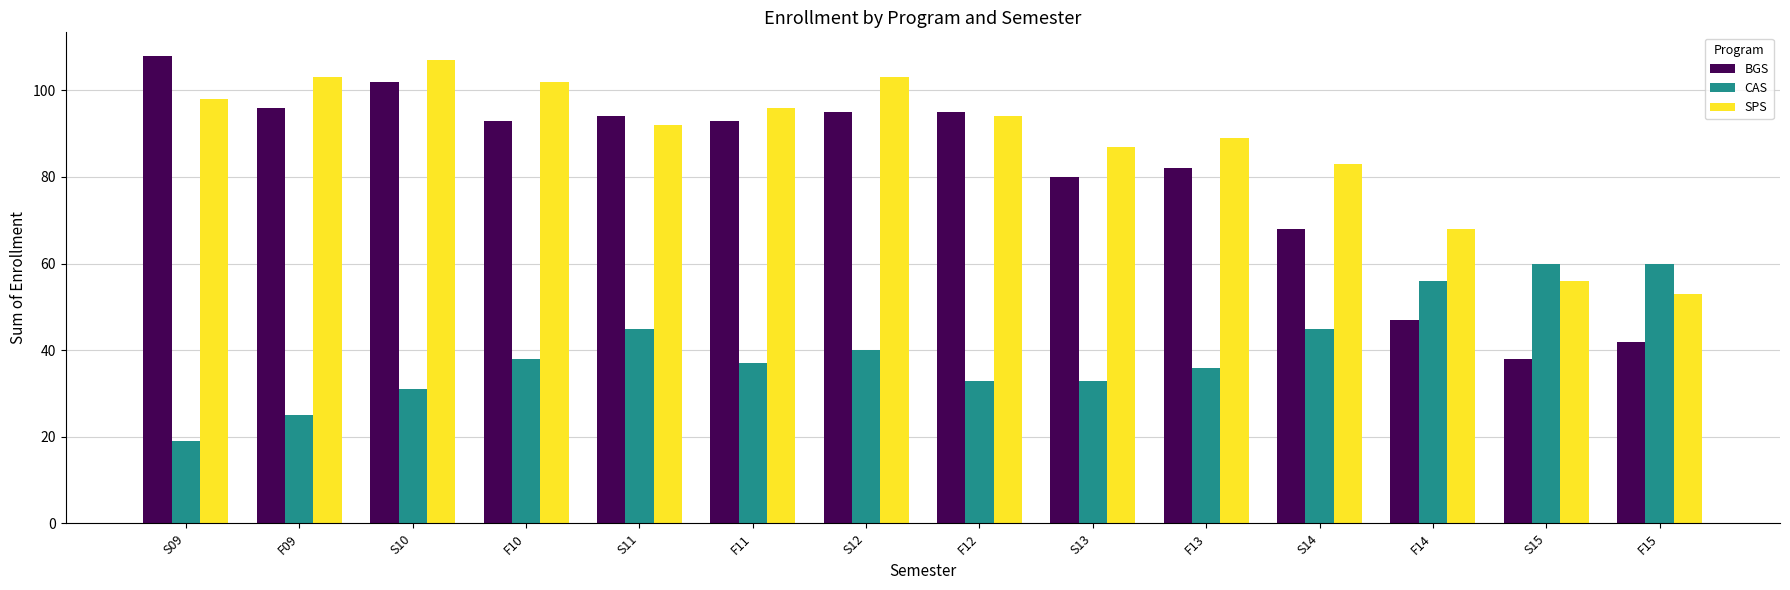

What is the maximum value for SPS?

107